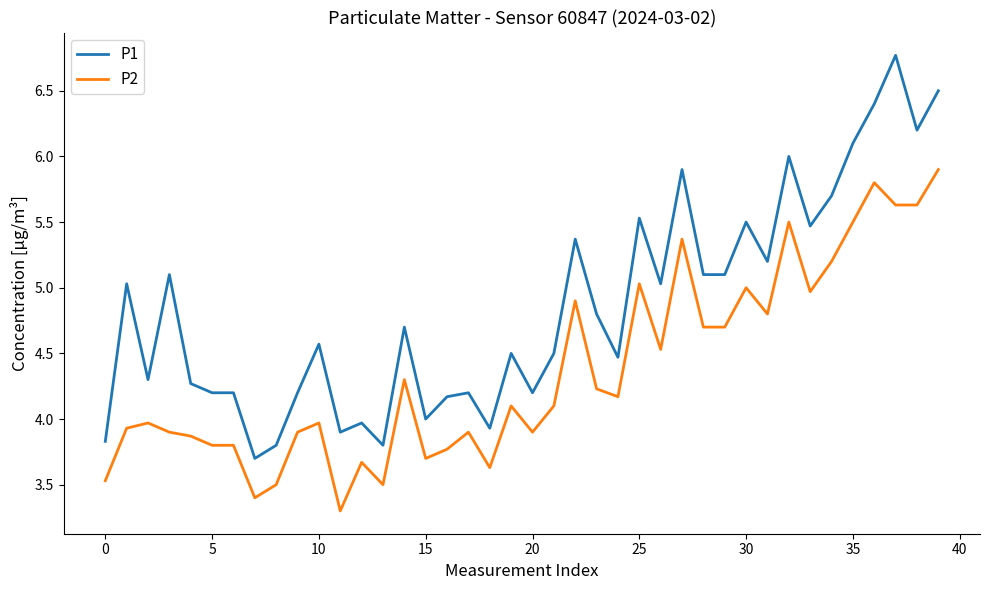

What is the maximum value for P1?

6.8